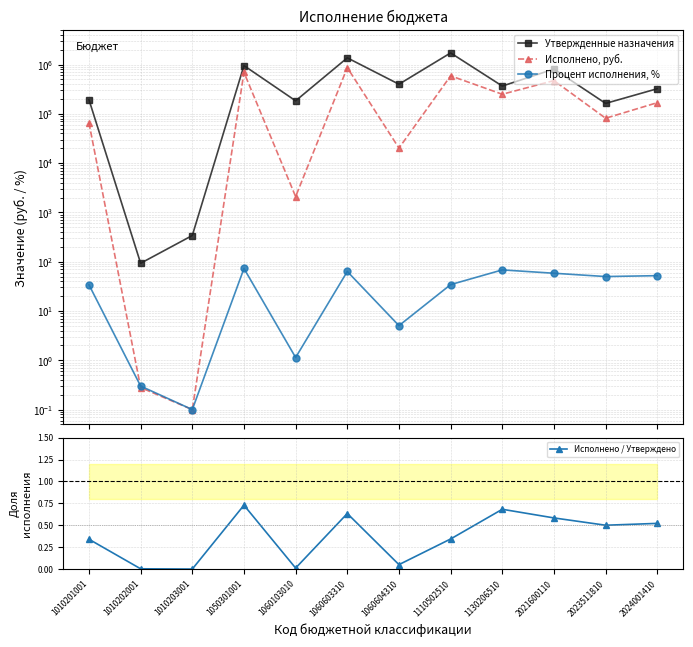

What is the value of the Процент исполнения, % point at the 10th from the left?

58.3